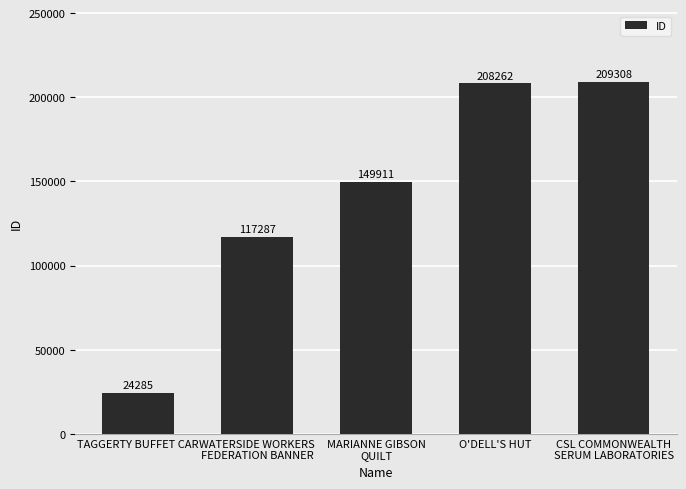

How many data points does each series have?

5